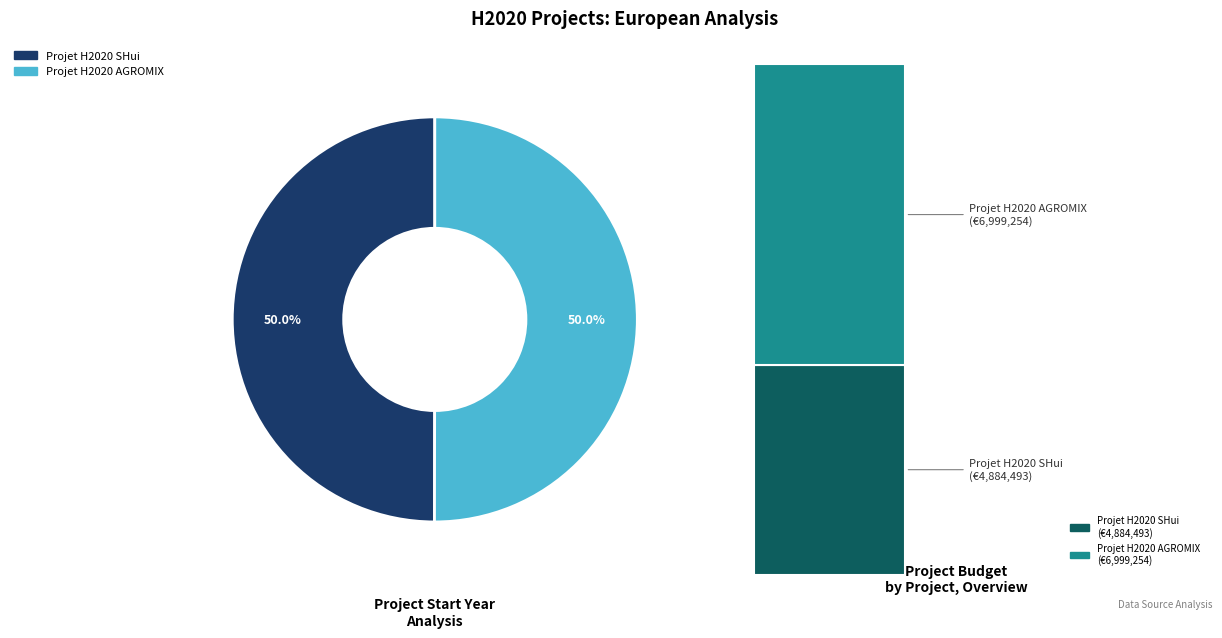

Combined, what portion of the pie is Projet H2020 AGROMIX and Projet H2020 SHui?

100.0%